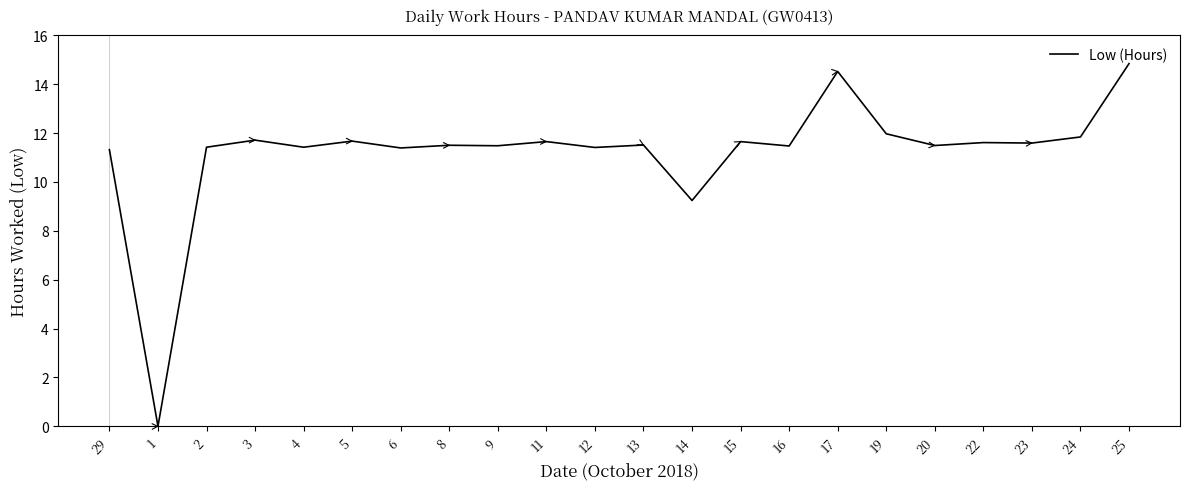

How many positive values are there?

21